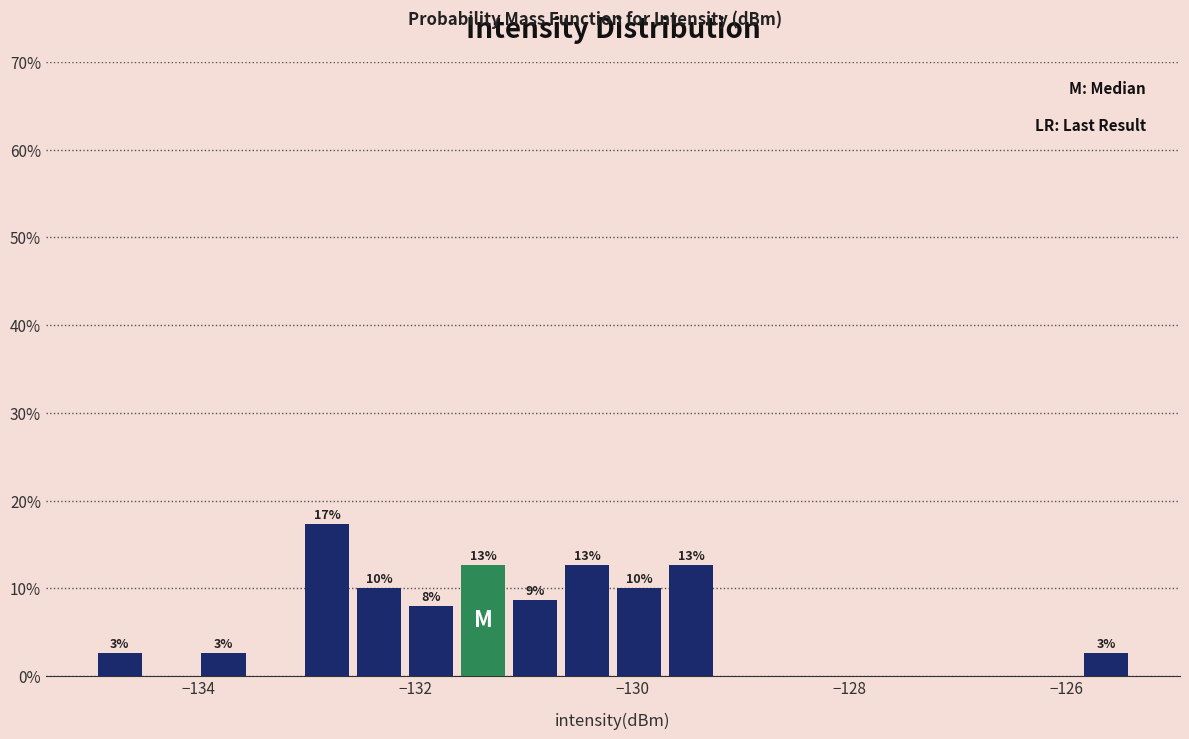

Read against the x-axis, roughly where is the centre of the tallest bar?

-132.8